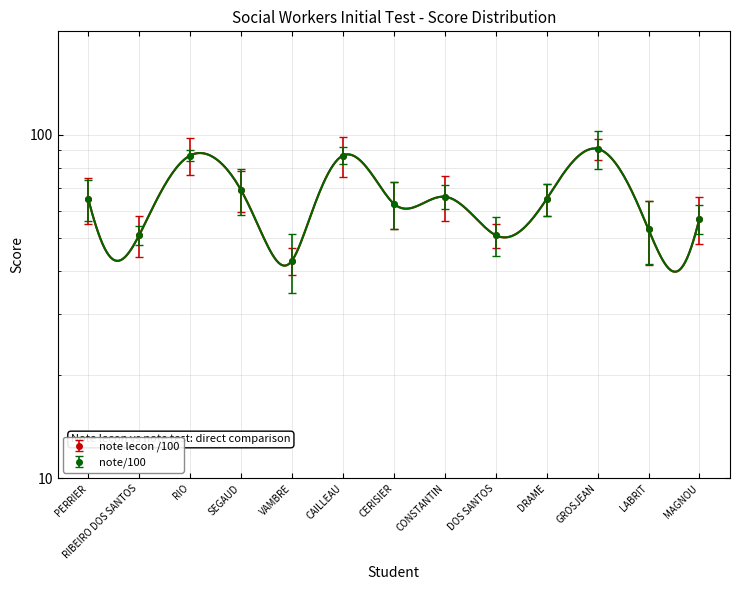

At GROSJEAN, list the series in order from smallest to largest.

note lecon /100, note/100